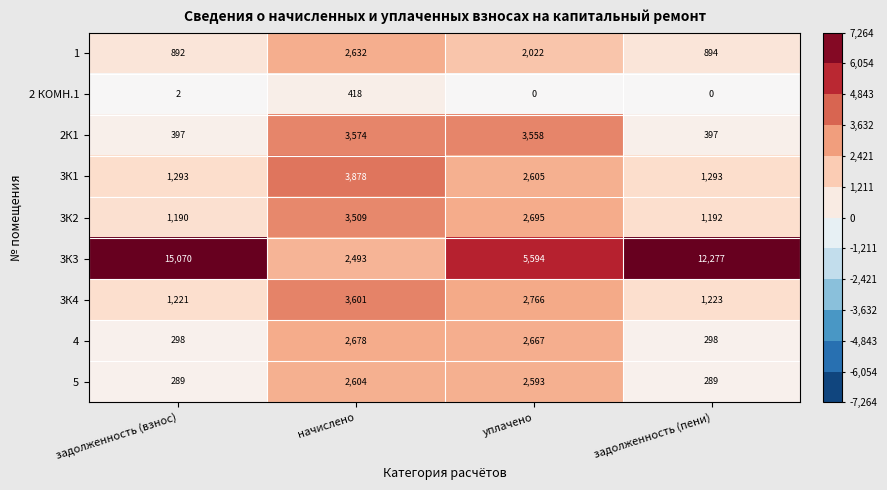

Rank the series by their maximum value, from lowest to highest.

2 КОМН.1, 5, 1, 4, 3К2, 2К1, 3К4, 3К1, 3К3